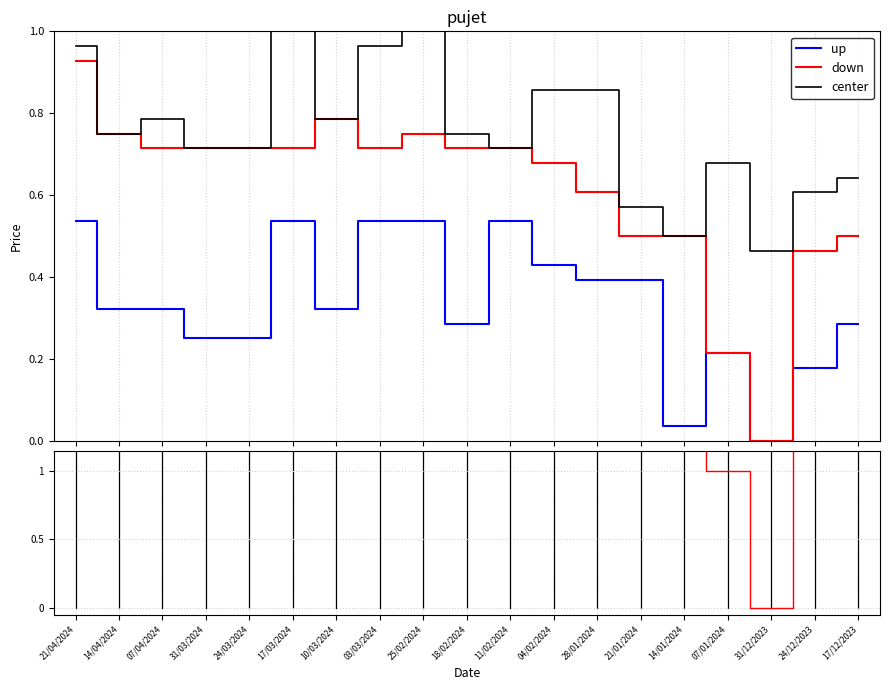

How many lines are shown in the chart?

3